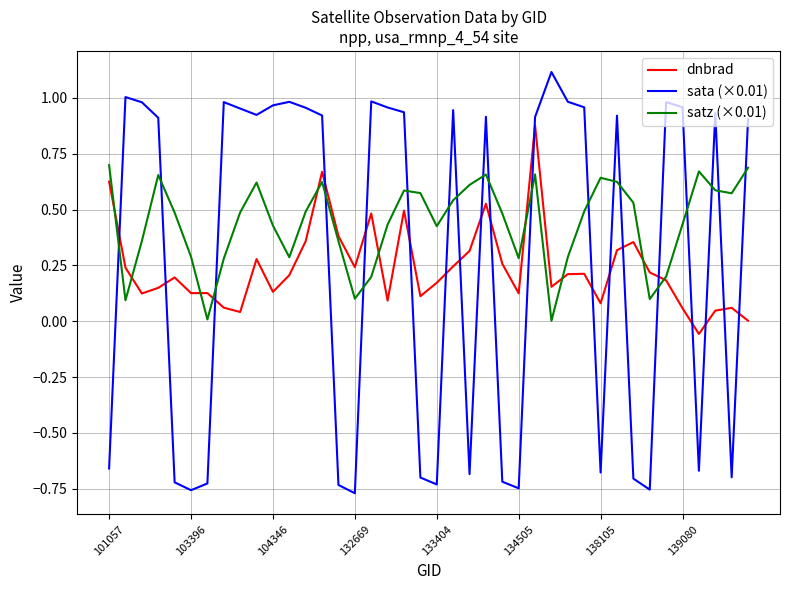

Which series has the largest range (max minus min)?

sata (×0.01)